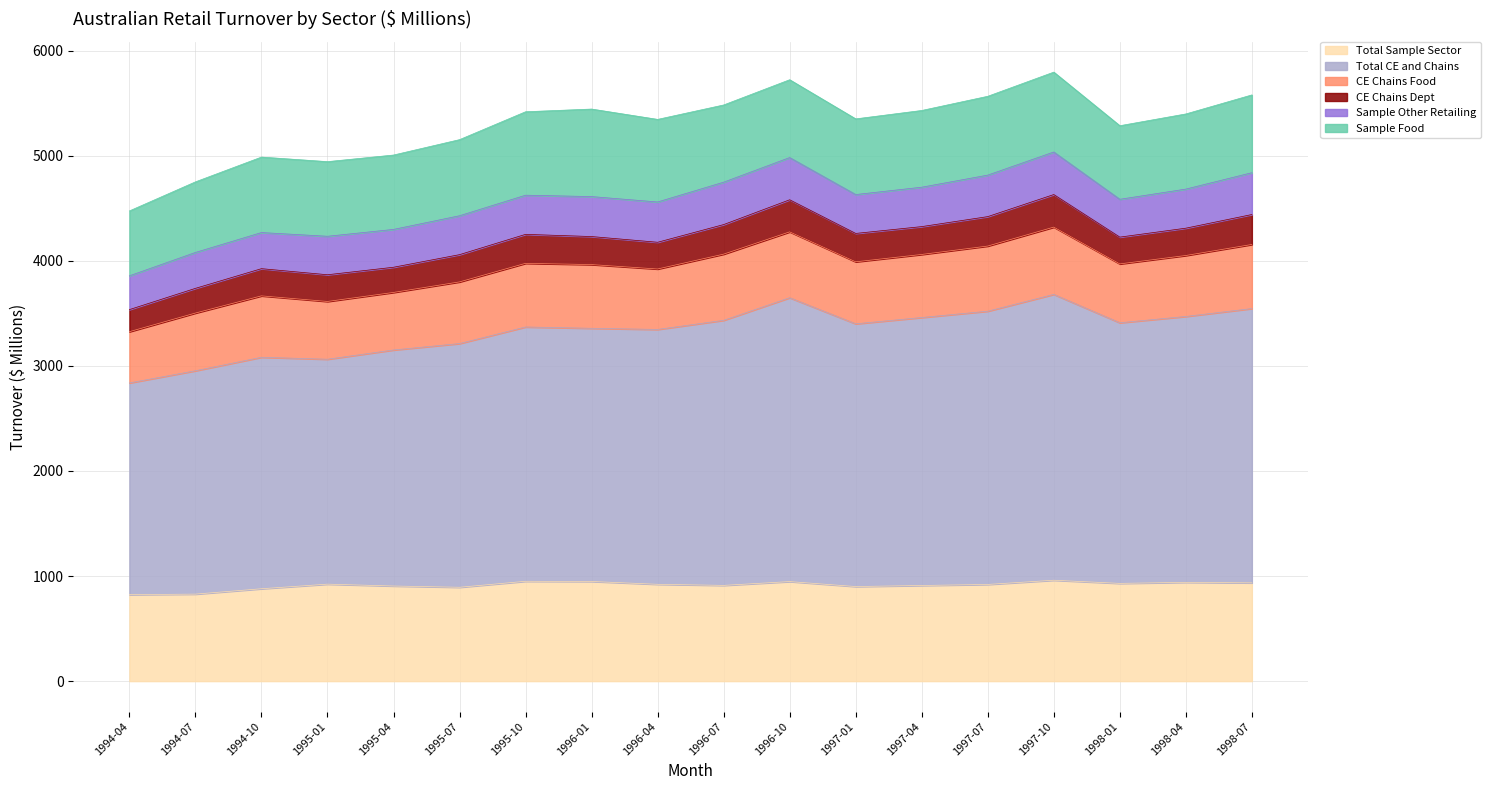

What is the spread (max minus min) of values at 1995-04?

2006.4